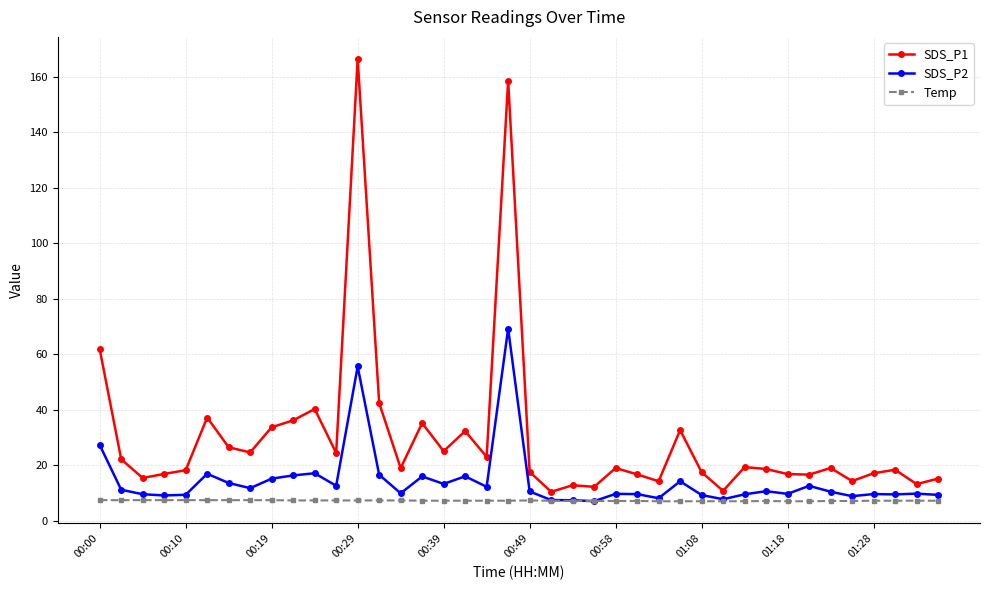

What are all the series names shown in the legend?

SDS_P1, SDS_P2, Temp